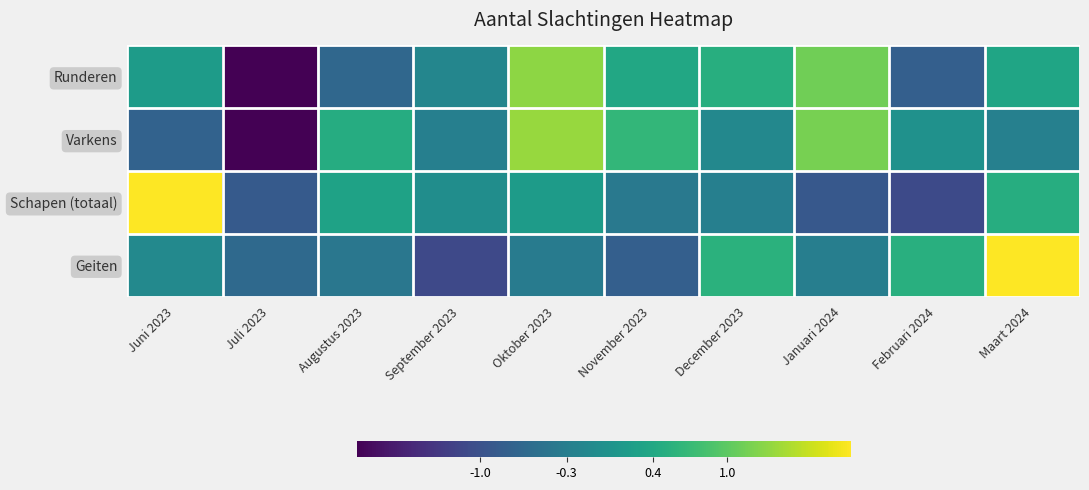

Reading left to right, list all the values displayed in this chart.

Runderen: Juni 2023=0.2	Juli 2023=-2.3	Augustus 2023=-0.7	September 2023=-0.2	Oktober 2023=1.3	November 2023=0.4	December 2023=0.5	Januari 2024=1.1	Februari 2024=-0.8	Maart 2024=0.4
Varkens: Juni 2023=-0.7	Juli 2023=-2.3	Augustus 2023=0.5	September 2023=-0.3	Oktober 2023=1.4	November 2023=0.6	December 2023=-0.1	Januari 2024=1.2	Februari 2024=0.0	Maart 2024=-0.3
Schapen (totaal): Juni 2023=2.6	Juli 2023=-0.9	Augustus 2023=0.3	September 2023=-0.0	Oktober 2023=0.2	November 2023=-0.4	December 2023=-0.3	Januari 2024=-0.9	Februari 2024=-1.1	Maart 2024=0.5
Geiten: Juni 2023=-0.1	Juli 2023=-0.6	Augustus 2023=-0.4	September 2023=-1.1	Oktober 2023=-0.3	November 2023=-0.8	December 2023=0.6	Januari 2024=-0.3	Februari 2024=0.5	Maart 2024=2.6